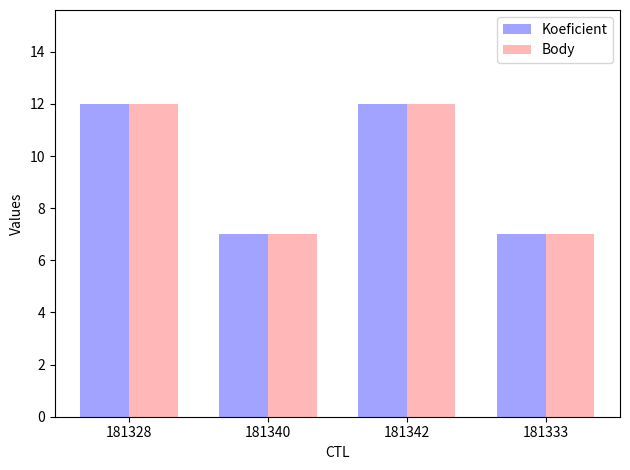

What is the sum of all Koeficient values?

38